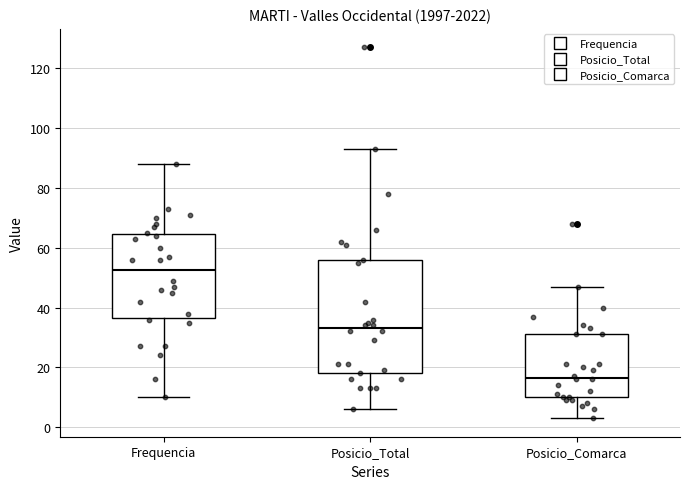

Comparing the boxes themselves (not the whiskers), which one is the tallest?

Posicio_Total